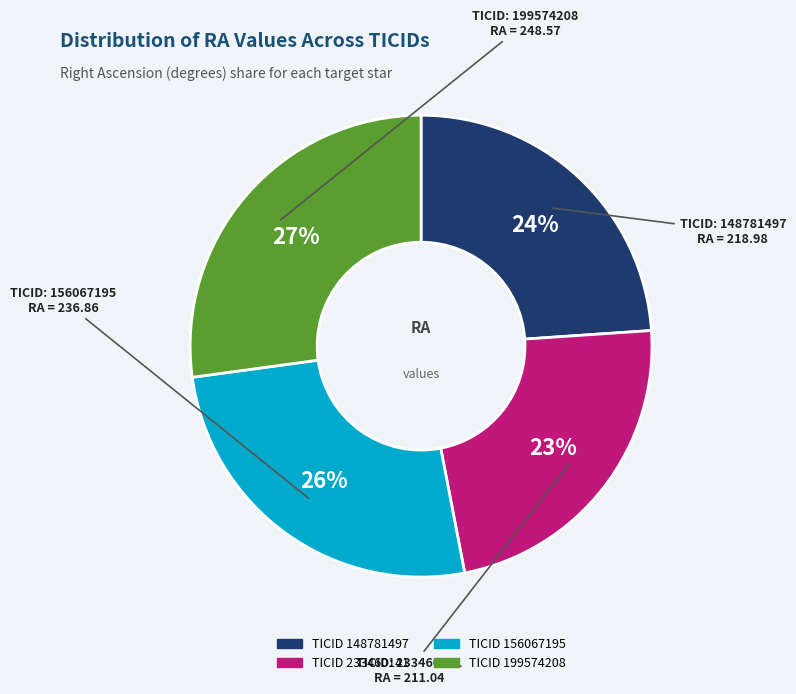

Is there a majority slice in this chart?

No